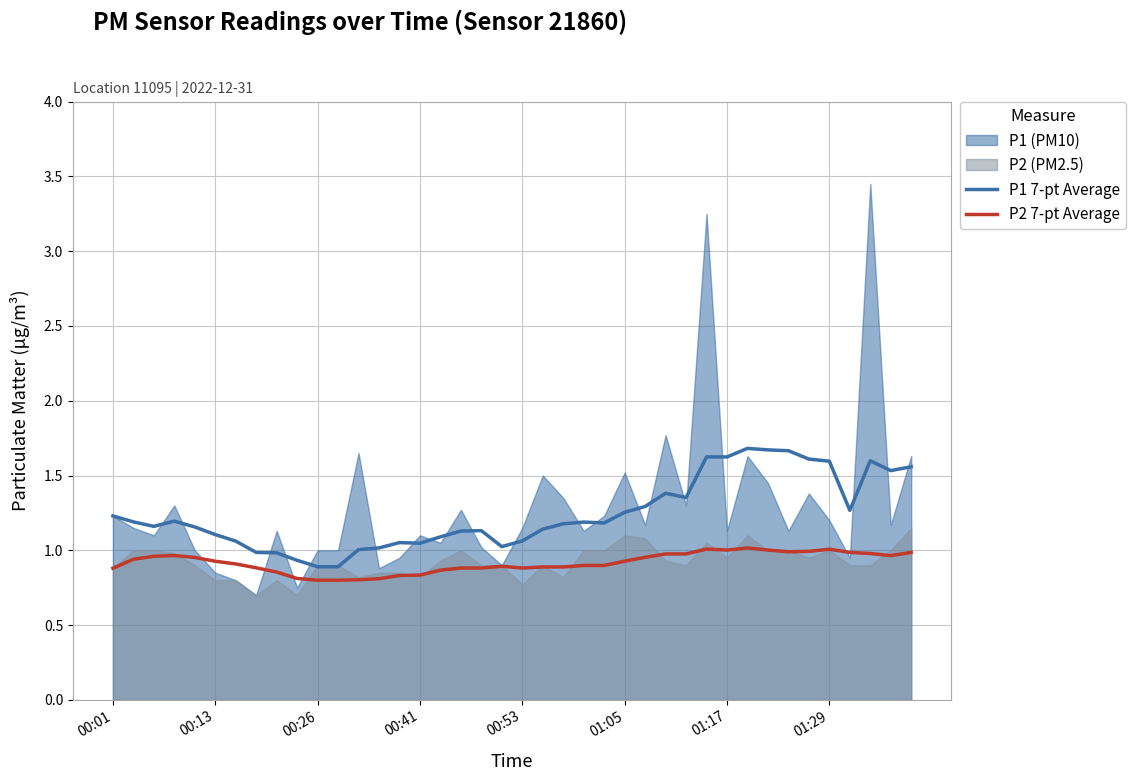

True or false: P2 7-pt Average has a value of 0.9 at 00:13.

True